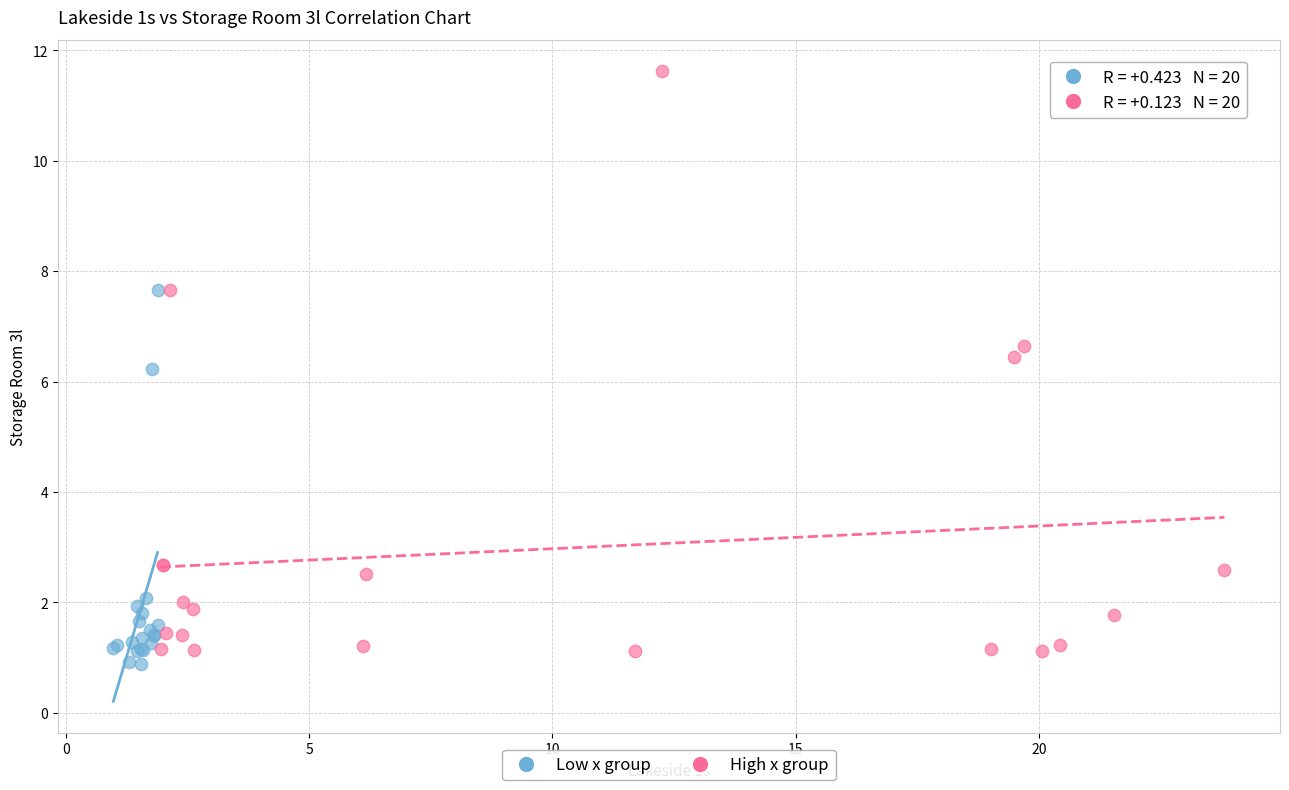

Which series has the widest spread of Y values?

High x group